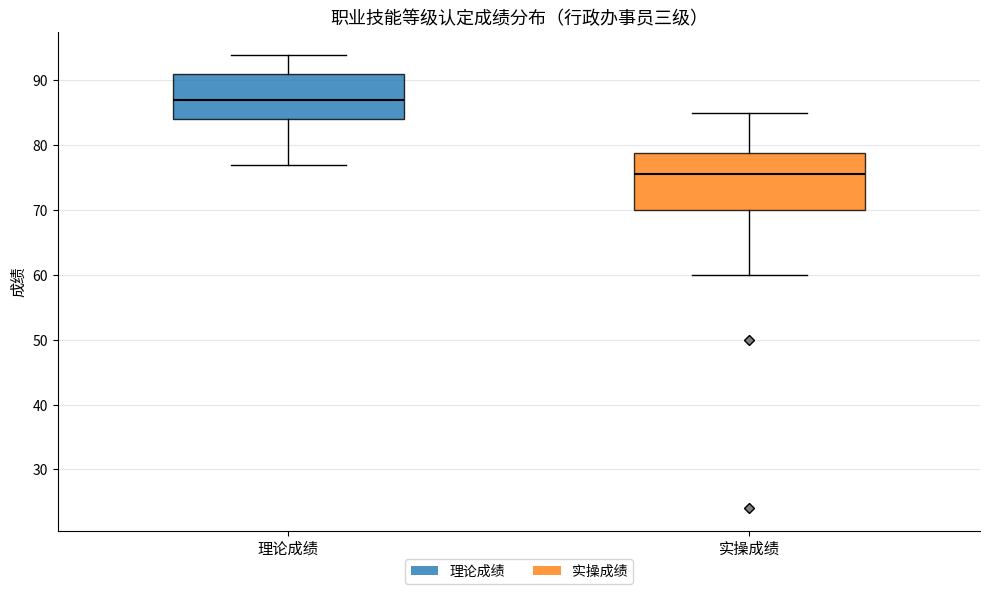

Which box is the tallest, from its lower edge to its upper edge?

实操成绩